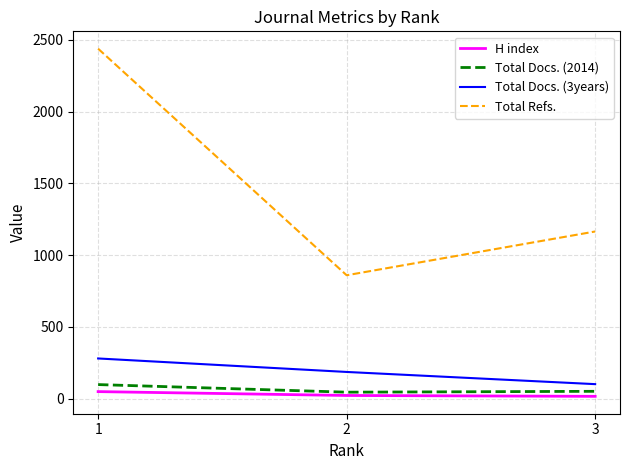

Which category has the lowest value in the Total Refs. series?

2